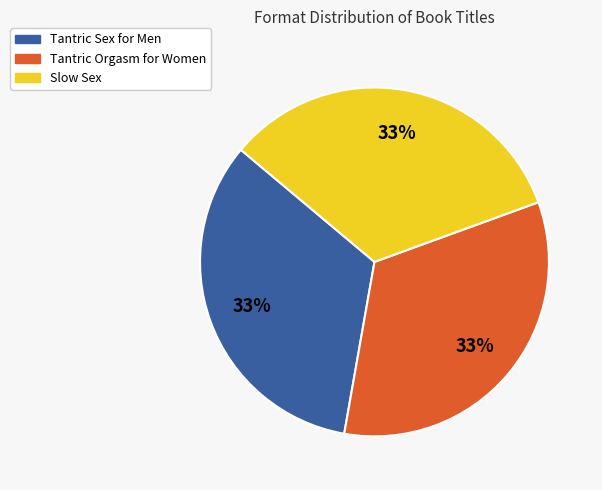

To the nearest percent, what is the average slice percentage?

33%